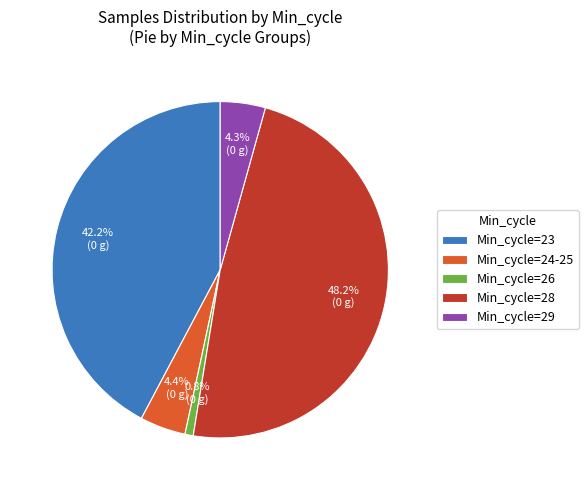

Is there a majority slice in this chart?

No